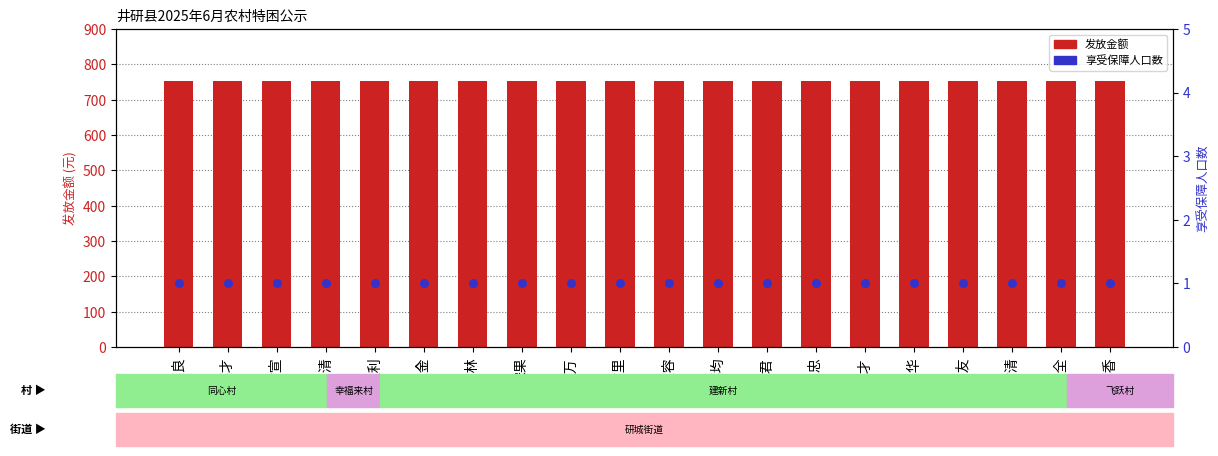

At which category is the sum across all series the highest?

刘德良